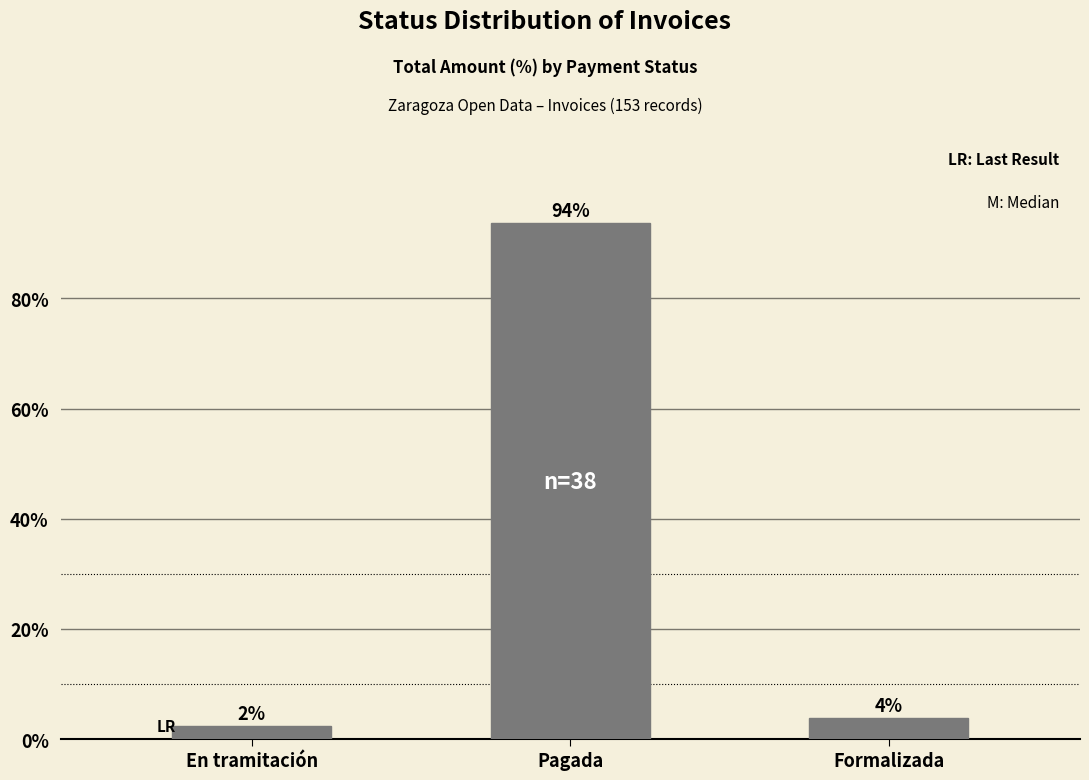

Are the bars horizontal?

No